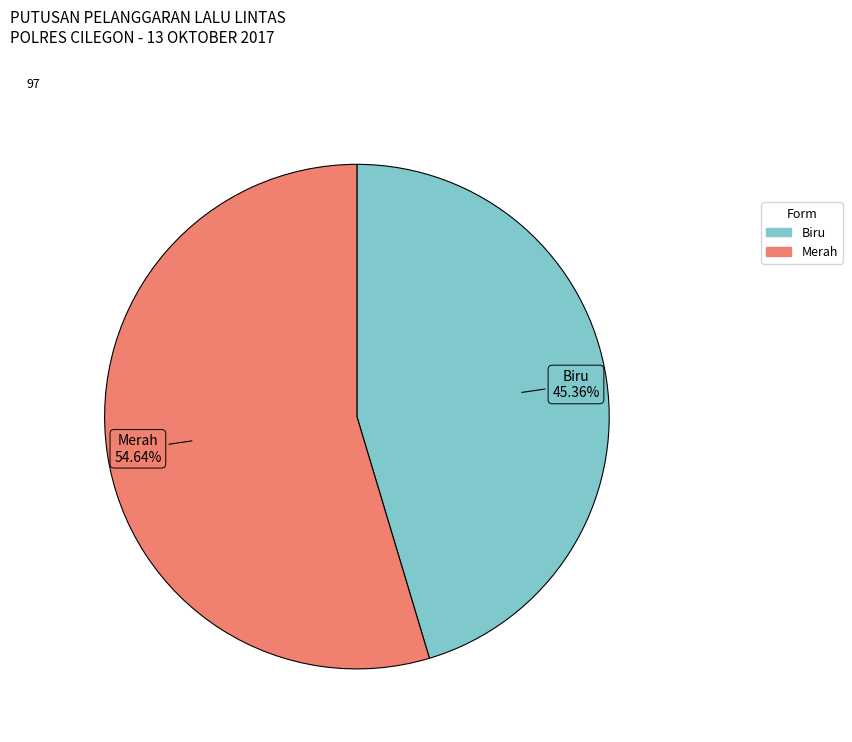

True or false: Biru accounts for 37% of the total.

False